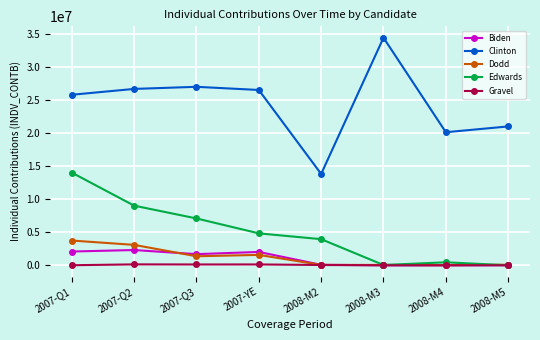

Is this an area chart (filled region under the line)?

No